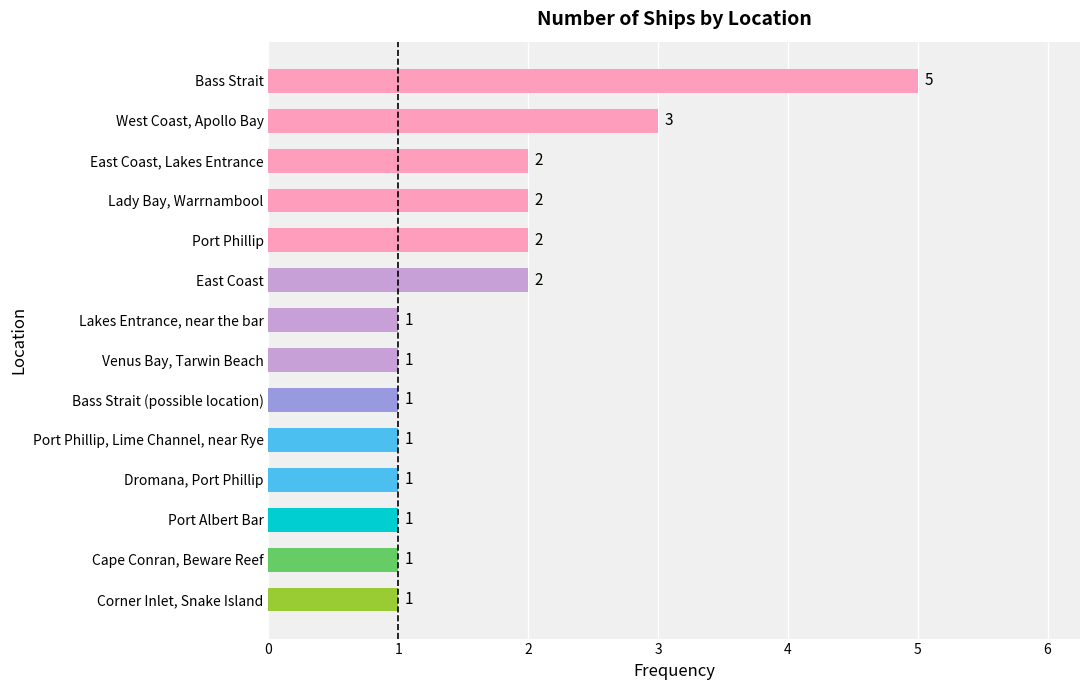

What is the smallest value displayed?

1